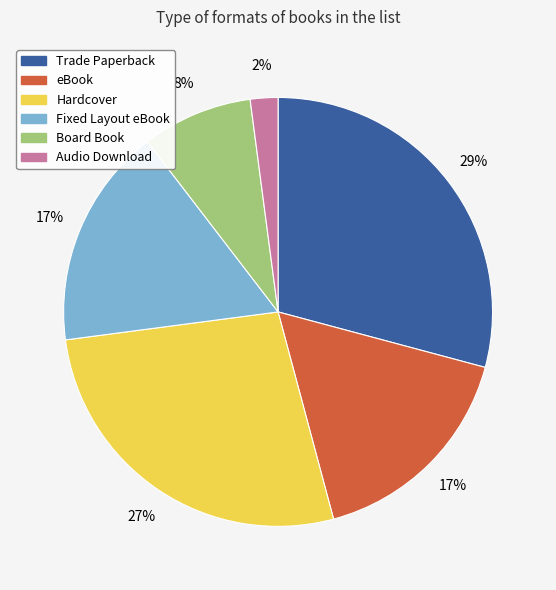

Is there a majority slice in this chart?

No